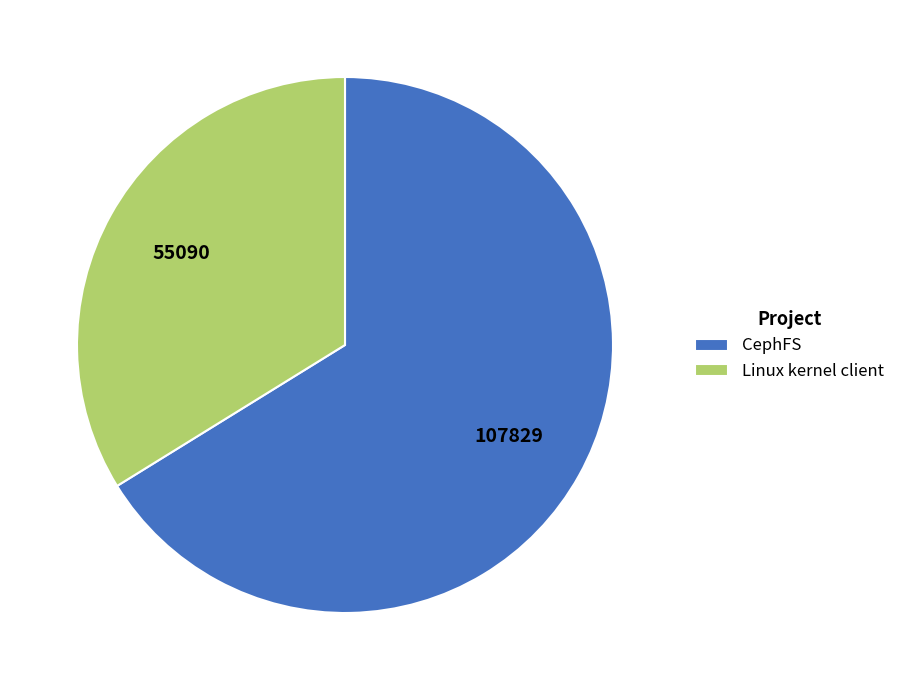

Rank the categories by value from highest to lowest.

CephFS, Linux kernel client